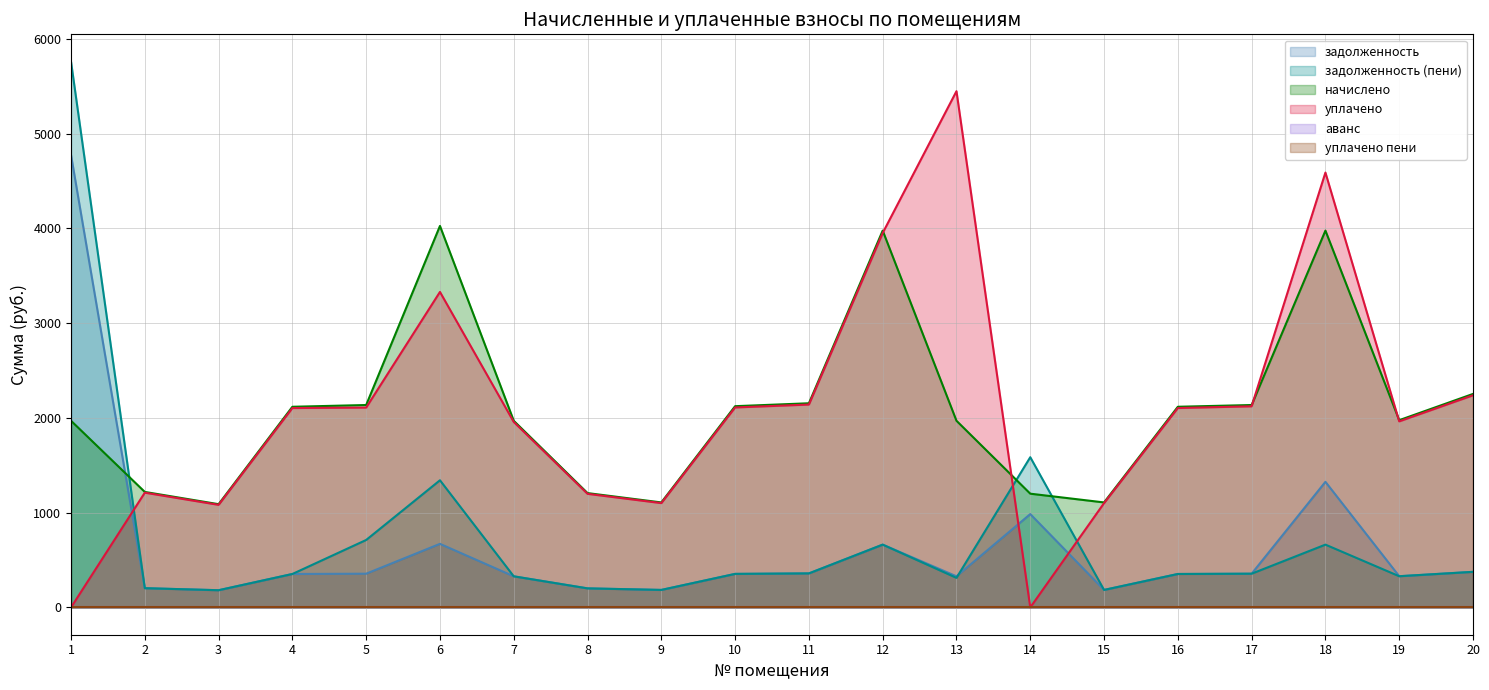

Is it true that начислено equals 3268.3 at 10?

False